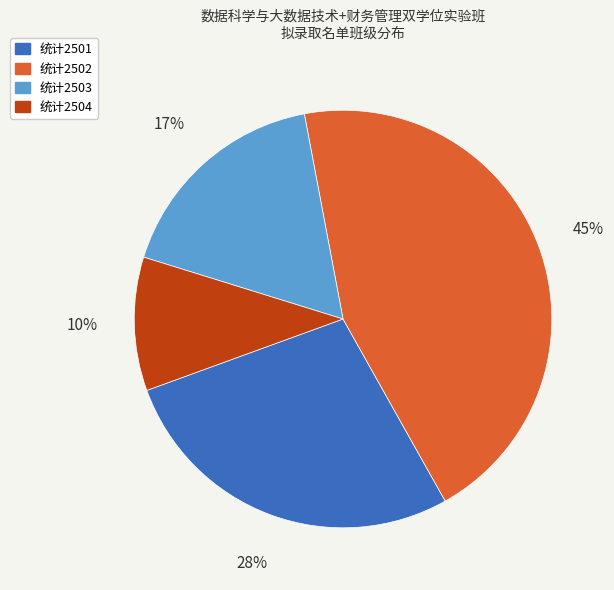

Is there a majority slice in this chart?

No